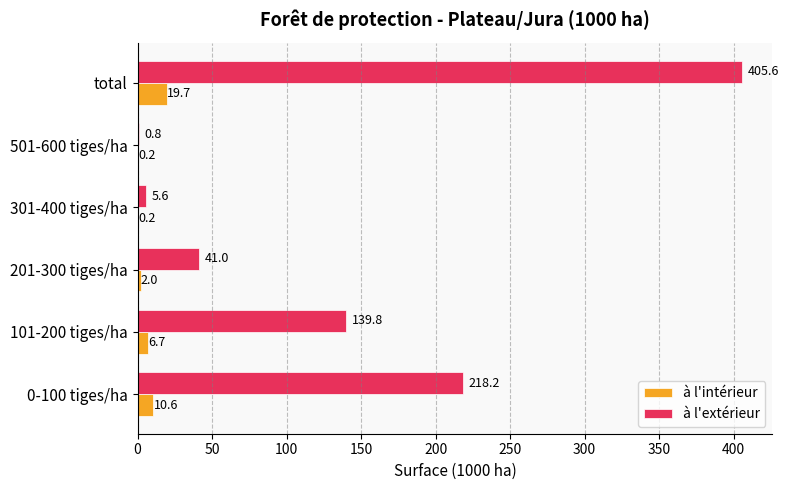

Count the number of data series in this chart.

2